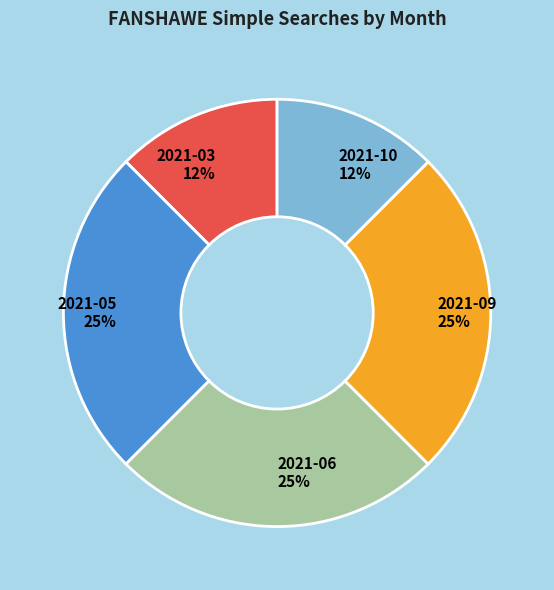

To the nearest percent, what is the average slice percentage?

20%